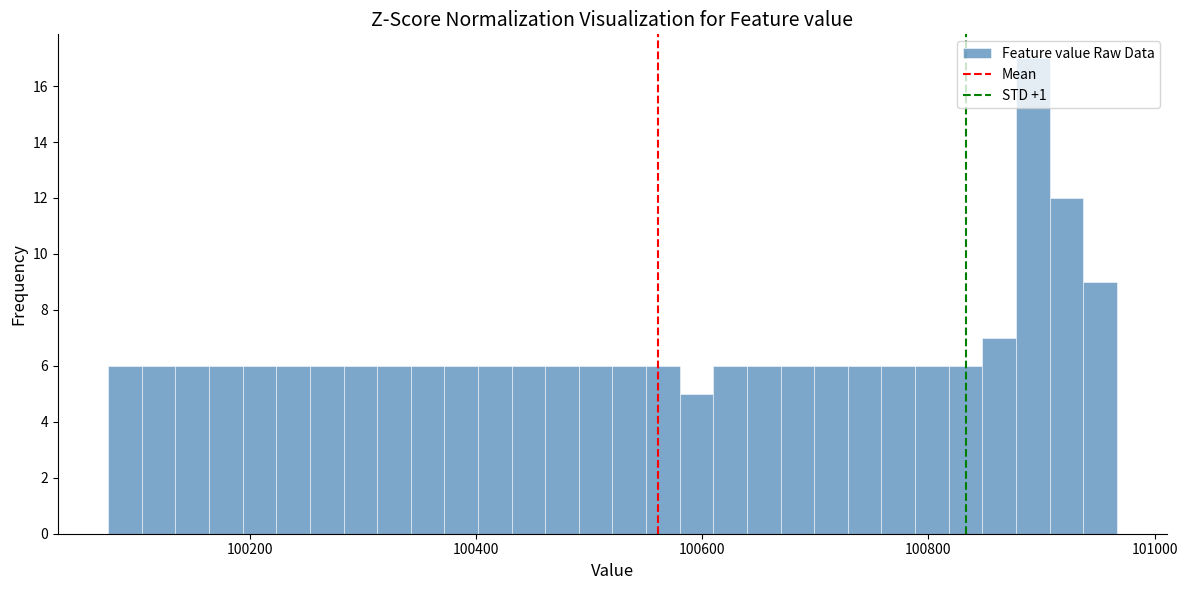

Read against the x-axis, roughly where is the centre of the tallest bar?

100900